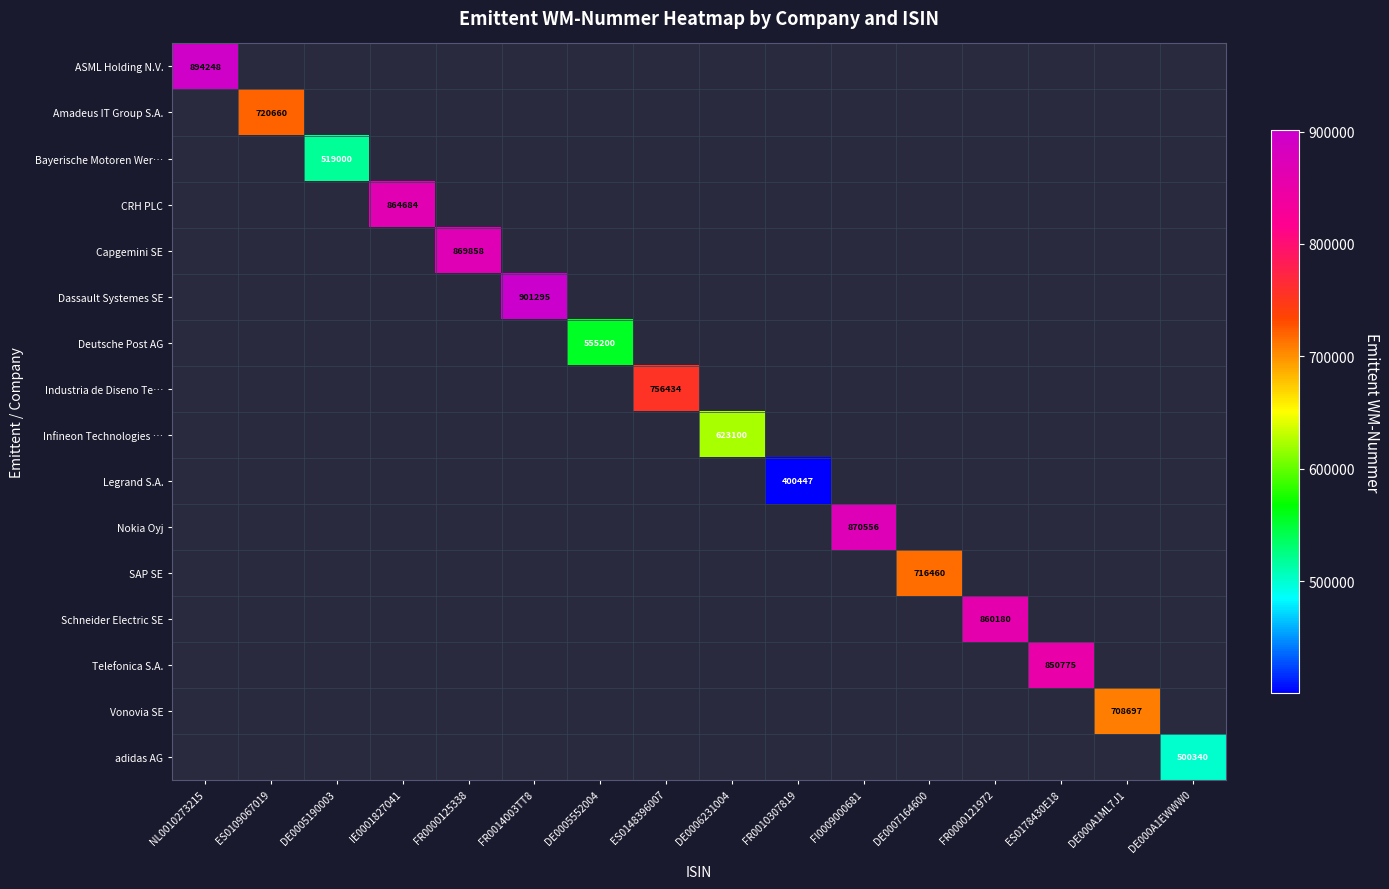

At how many categories does at least one series exceed 728237?

8